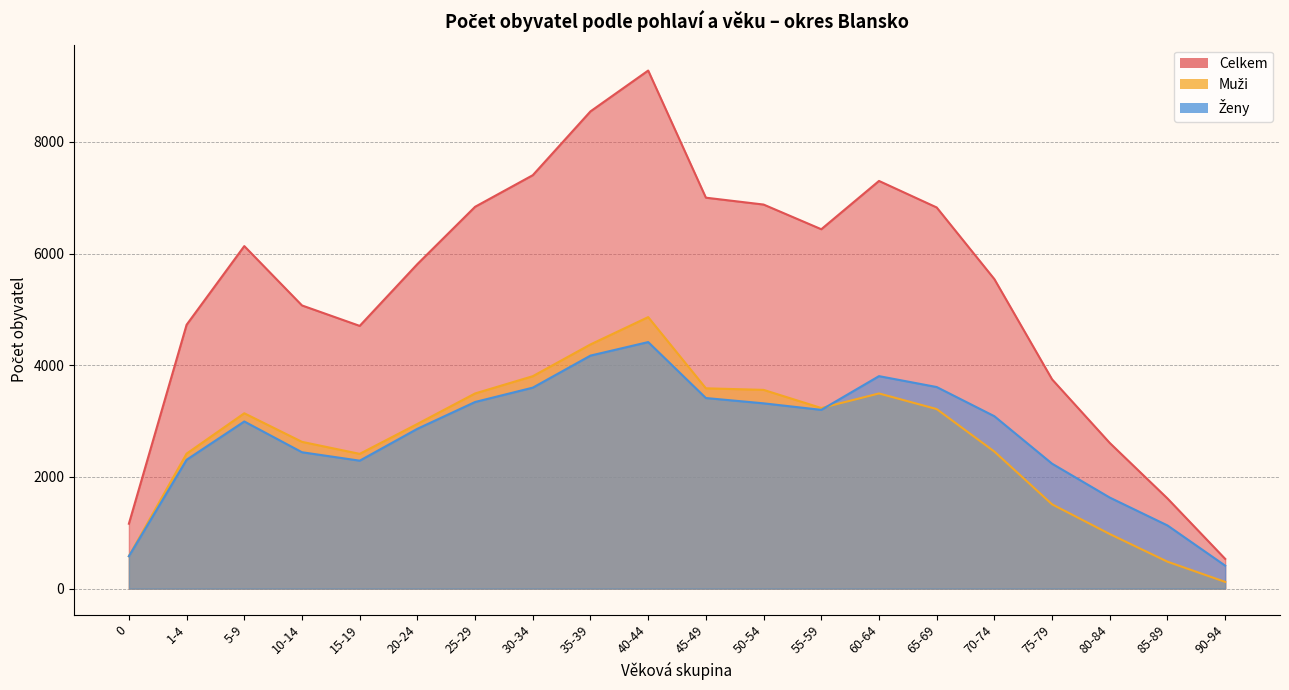

Which series changed the most between 75-79 and 85-89?

Celkem